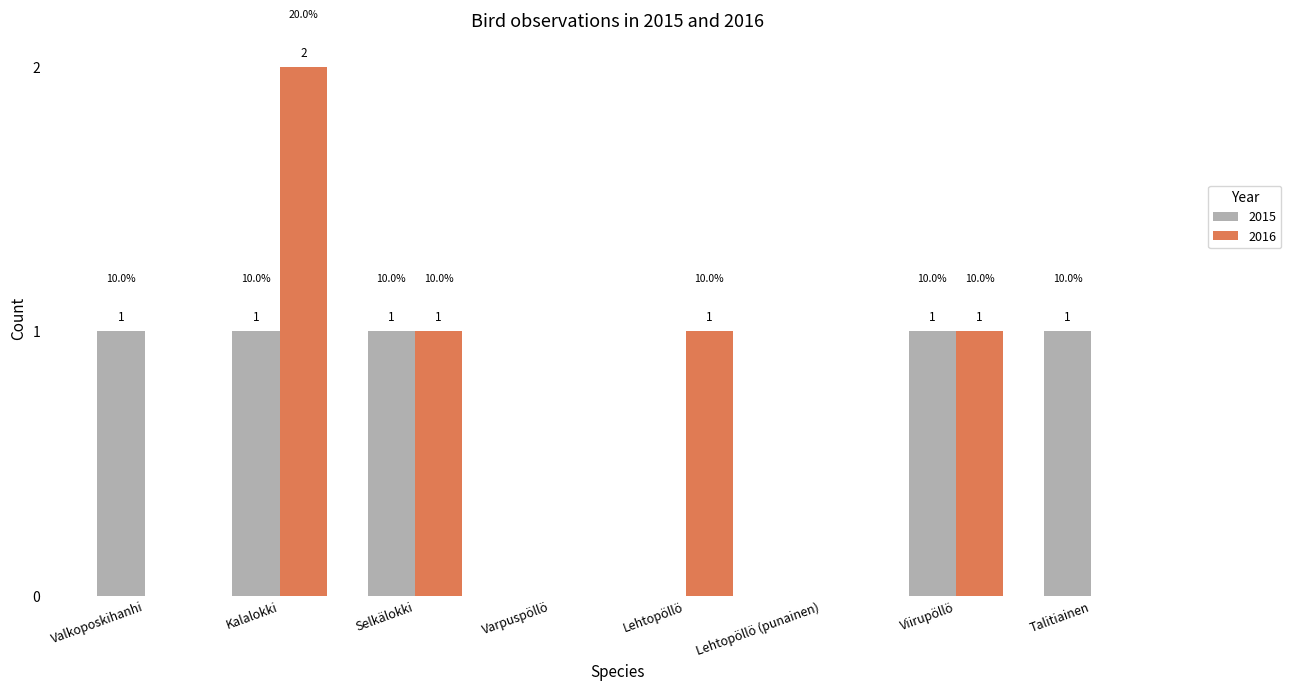

What is the sum of all 2016 values?

5